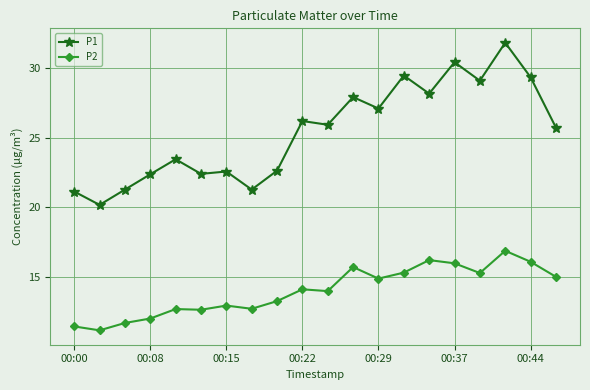

Which series has the largest range (max minus min)?

P1